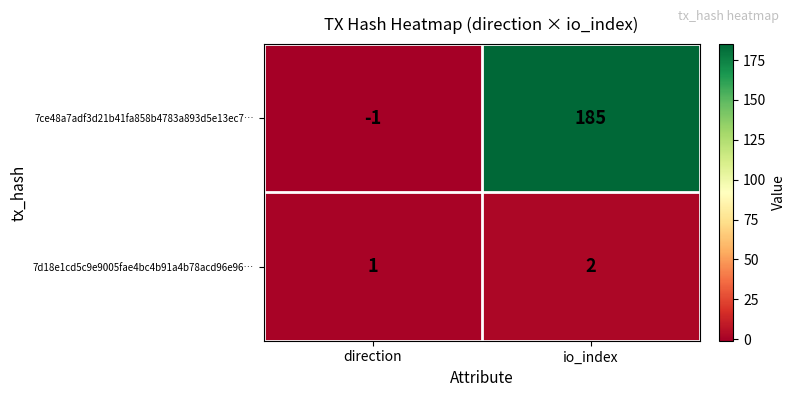

What is the sum of all 7d18e1cd5c9e9005fae4bc4b91a4b78acd96e96… values?

3